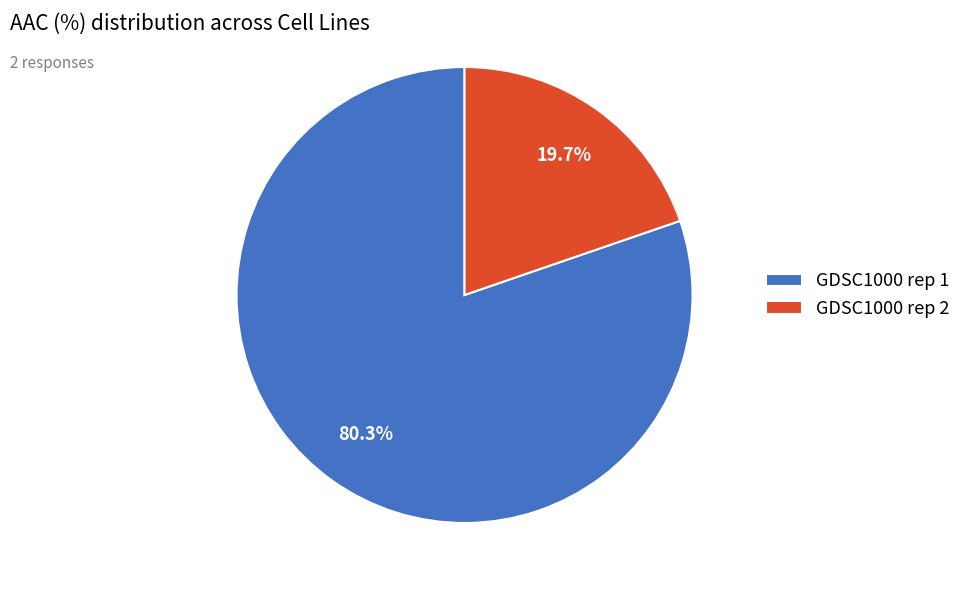

To the nearest percent, what is the average slice percentage?

50%